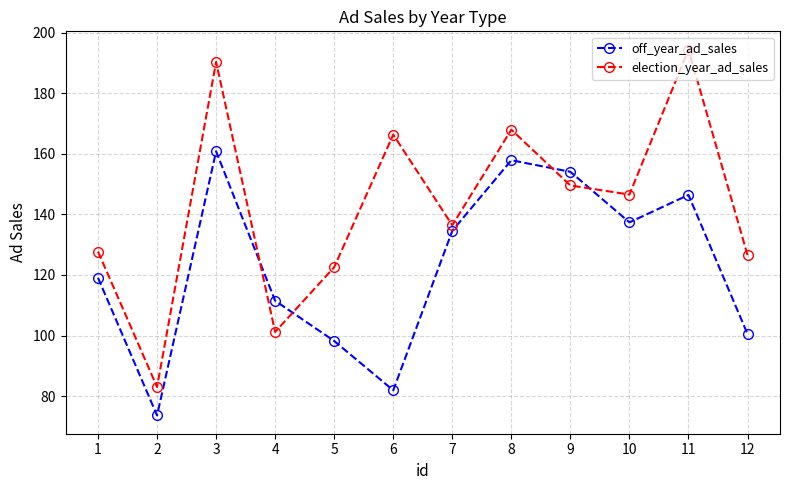

List the labels in order of off_year_ad_sales value, smallest first.

2, 6, 5, 12, 4, 1, 7, 10, 11, 9, 8, 3